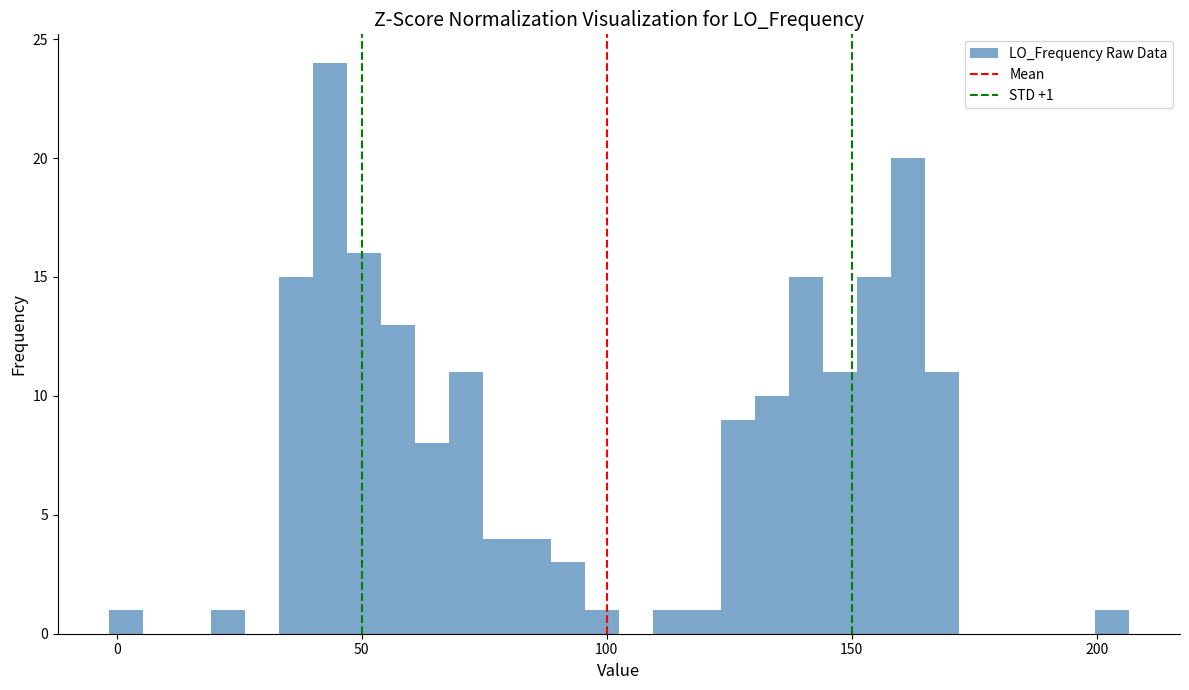

Around what value on the x-axis is the tallest bar? Give the approximate position of its centre, as read against the axis.

45